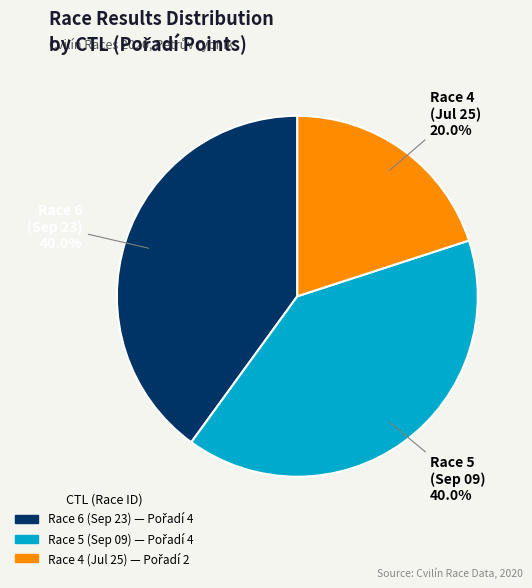

Does any single category account for the majority?

No